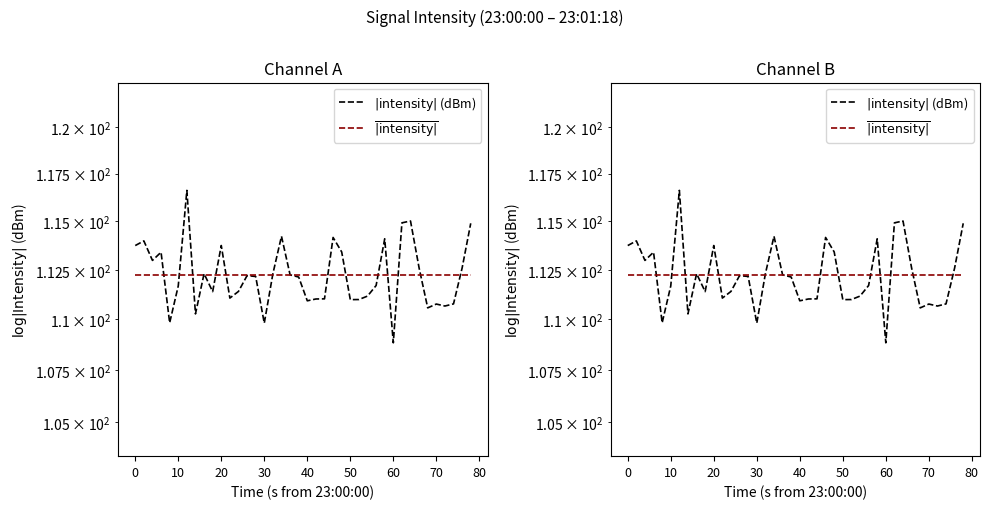

After their last crossing, which series has the higher values: $\overline{|\mathrm{intensity}|}$ or $|\mathrm{intensity}|$ (dBm)?

$|\mathrm{intensity}|$ (dBm)